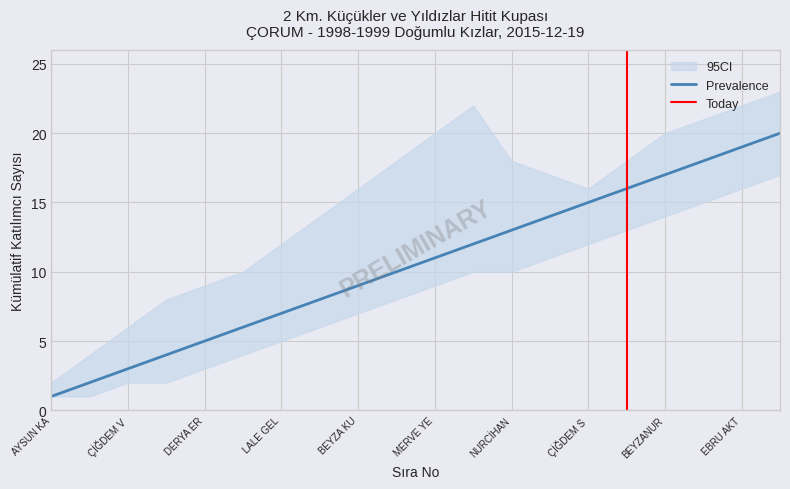

How many data points in CI_upper are above 17?

9